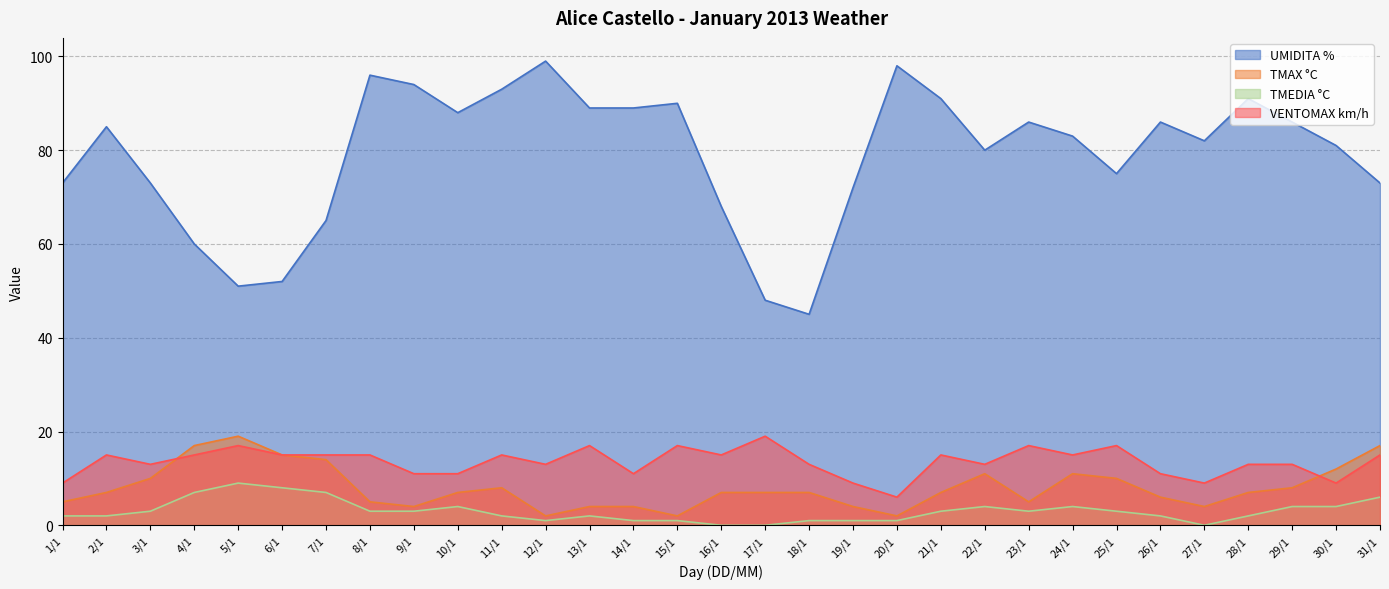

Reading left to right, extract all data points from this chart.

UMIDITA %: 1/1=73	2/1=85	3/1=73	4/1=60	5/1=51	6/1=52	7/1=65	8/1=96	9/1=94	10/1=88	11/1=93	12/1=99	13/1=89	14/1=89	15/1=90	16/1=68	17/1=48	18/1=45	19/1=72	20/1=98	21/1=91	22/1=80	23/1=86	24/1=83	25/1=75	26/1=86	27/1=82	28/1=91	29/1=86	30/1=81	31/1=73
TMAX °C: 1/1=5	2/1=7	3/1=10	4/1=17	5/1=19	6/1=15	7/1=14	8/1=5	9/1=4	10/1=7	11/1=8	12/1=2	13/1=4	14/1=4	15/1=2	16/1=7	17/1=7	18/1=7	19/1=4	20/1=2	21/1=7	22/1=11	23/1=5	24/1=11	25/1=10	26/1=6	27/1=4	28/1=7	29/1=8	30/1=12	31/1=17
TMEDIA °C: 1/1=2	2/1=2	3/1=3	4/1=7	5/1=9	6/1=8	7/1=7	8/1=3	9/1=3	10/1=4	11/1=2	12/1=1	13/1=2	14/1=1	15/1=1	16/1=0	17/1=0	18/1=1	19/1=1	20/1=1	21/1=3	22/1=4	23/1=3	24/1=4	25/1=3	26/1=2	27/1=0	28/1=2	29/1=4	30/1=4	31/1=6
VENTOMAX km/h: 1/1=9	2/1=15	3/1=13	4/1=15	5/1=17	6/1=15	7/1=15	8/1=15	9/1=11	10/1=11	11/1=15	12/1=13	13/1=17	14/1=11	15/1=17	16/1=15	17/1=19	18/1=13	19/1=9	20/1=6	21/1=15	22/1=13	23/1=17	24/1=15	25/1=17	26/1=11	27/1=9	28/1=13	29/1=13	30/1=9	31/1=15